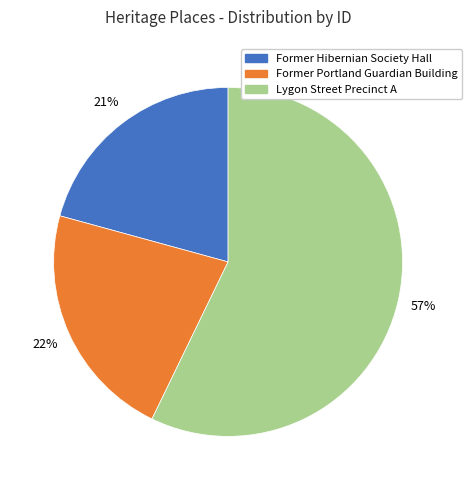

Is the sum of Former Portland Guardian Building and Former Hibernian Society Hall greater than half?

No